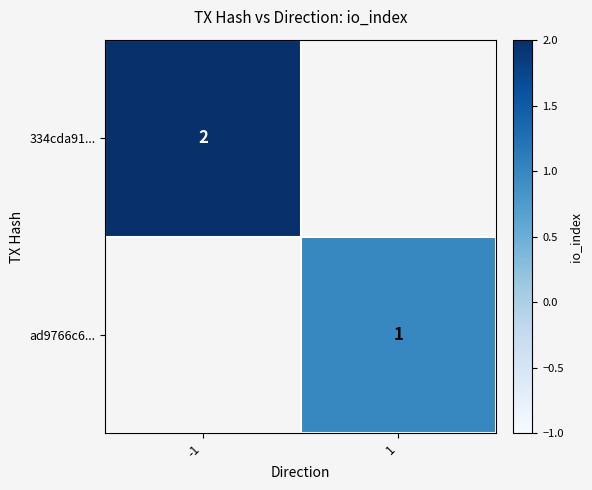

True or false: ad9766c6... has a value of 0 at 1.

False